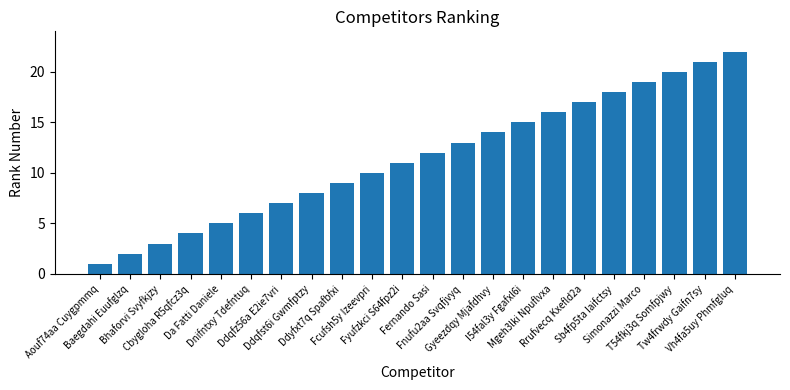

What is the label of the 19th bar from the right?

Cbygloha R5qfcz3q